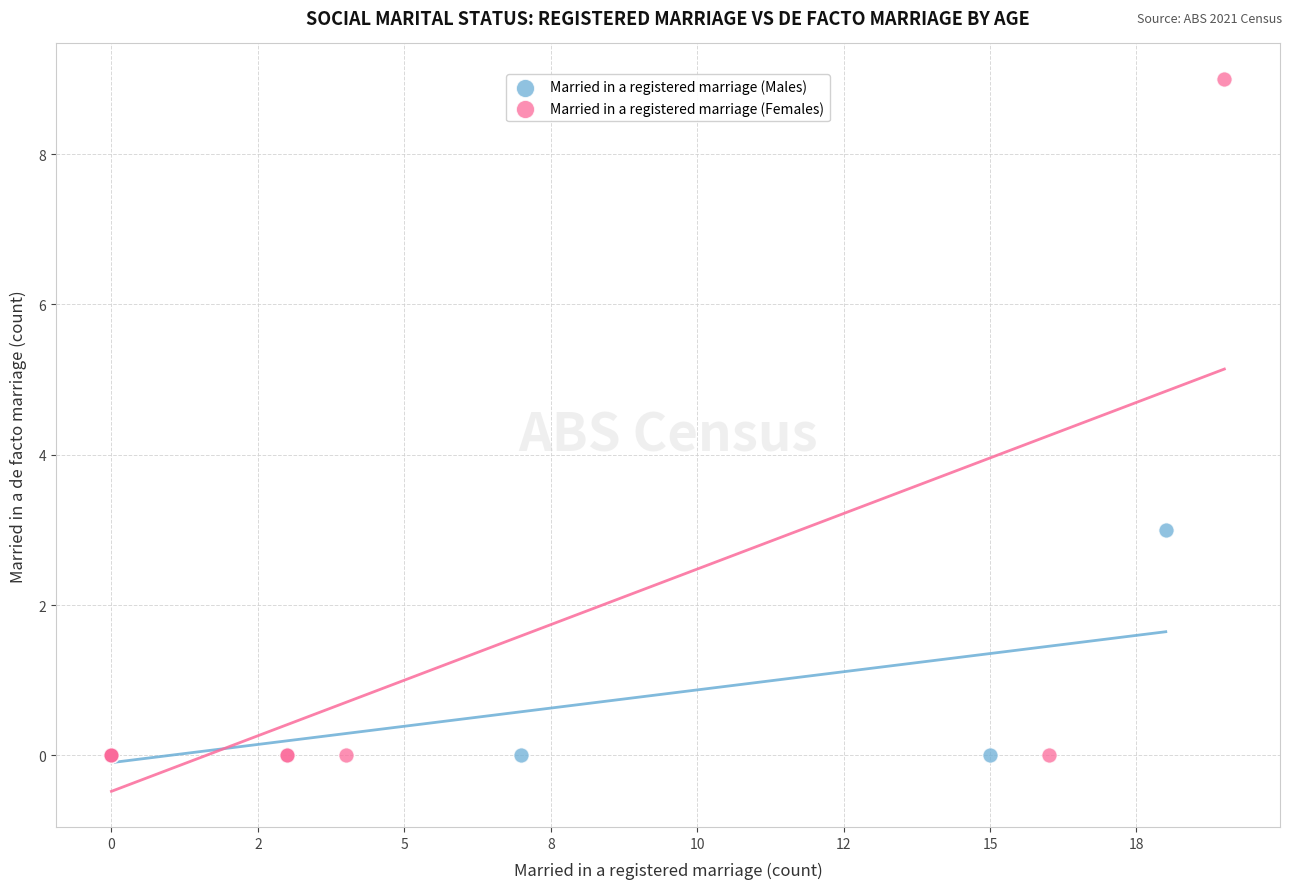

Which series has the widest spread of Y values?

Married in a registered marriage (Females)